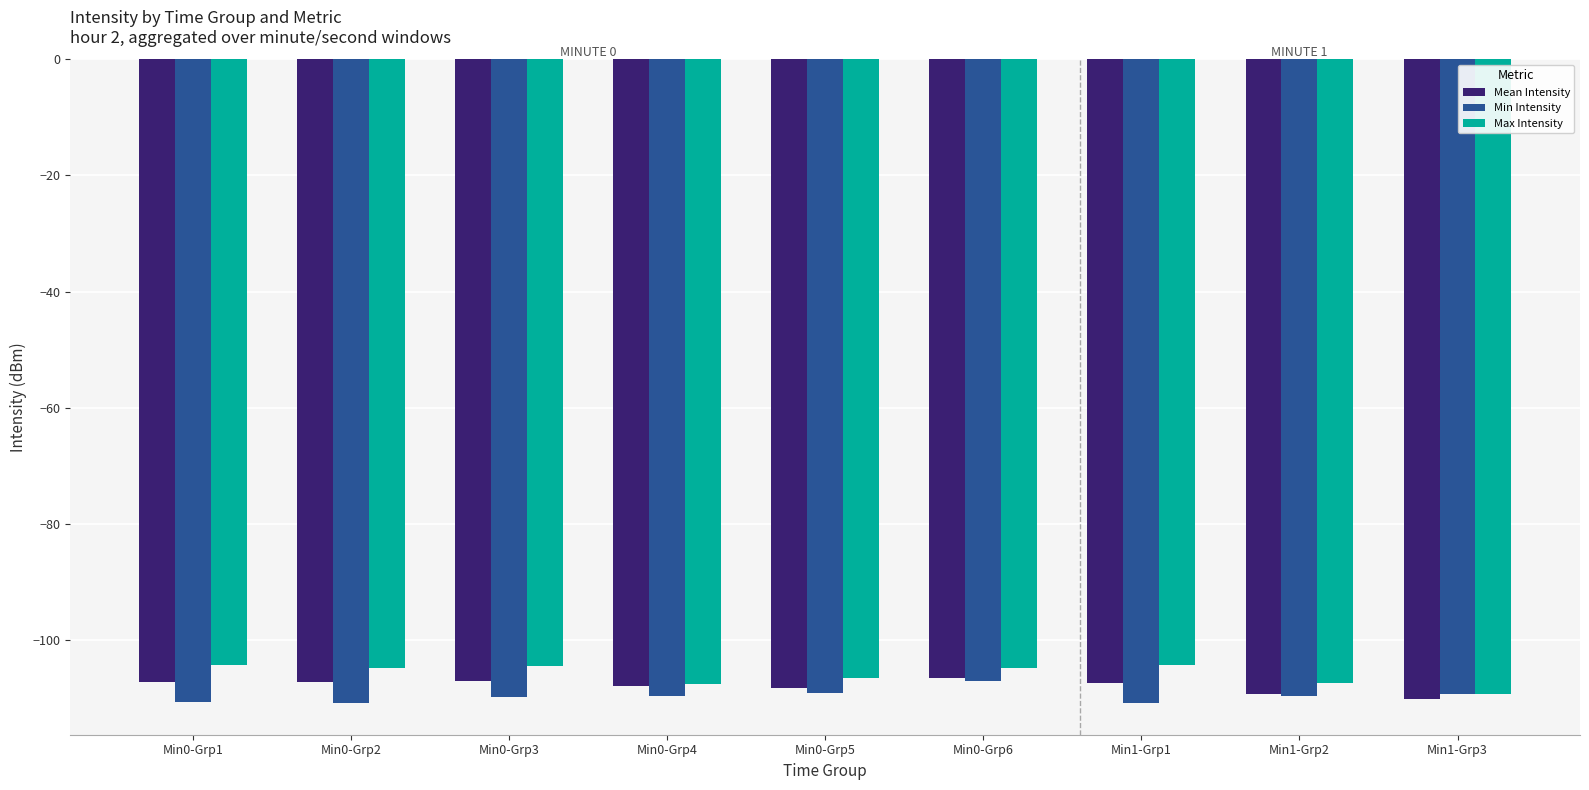

What is the sum of all Max Intensity values?

-952.9